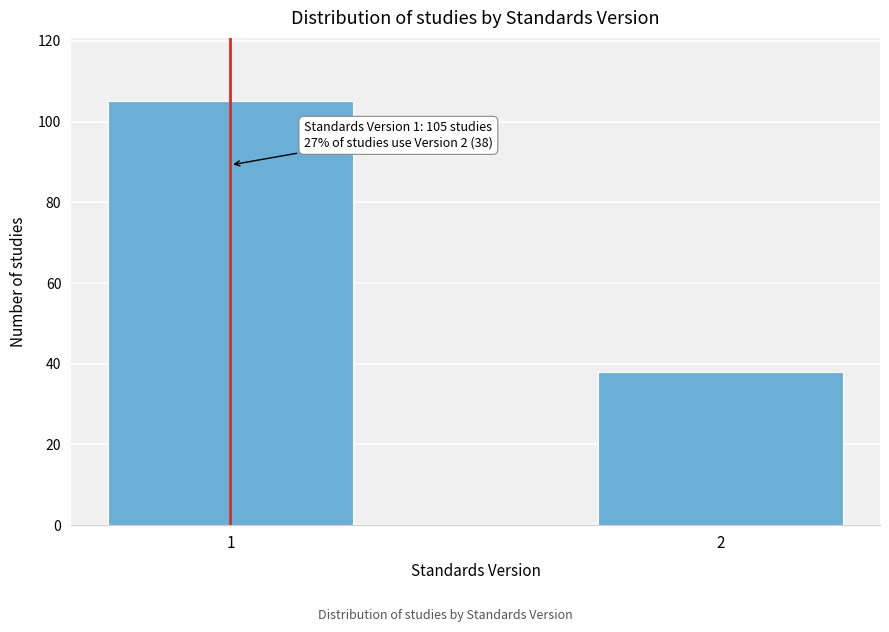

Reading left to right, what are all the values shown in this chart?

1=105	2=38